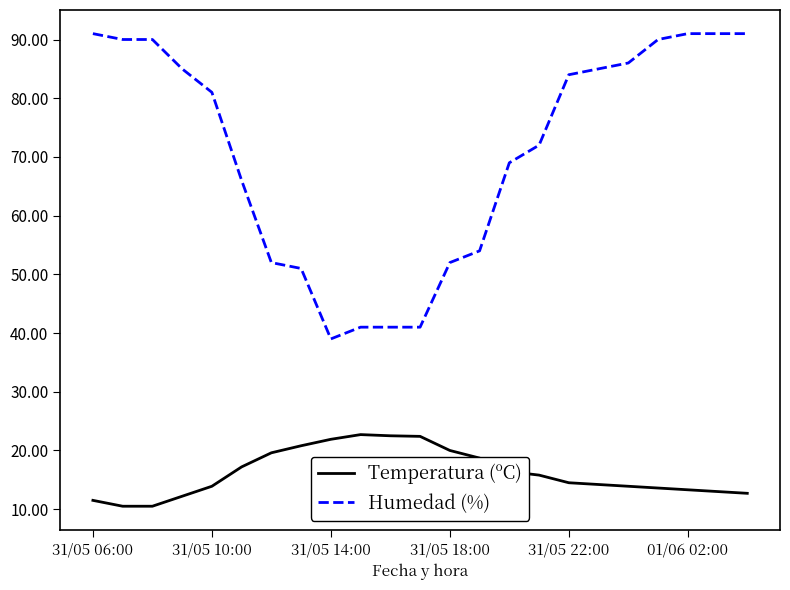

True or false: Temperatura (ºC) has more than 0 points higher than both neighbors.

True